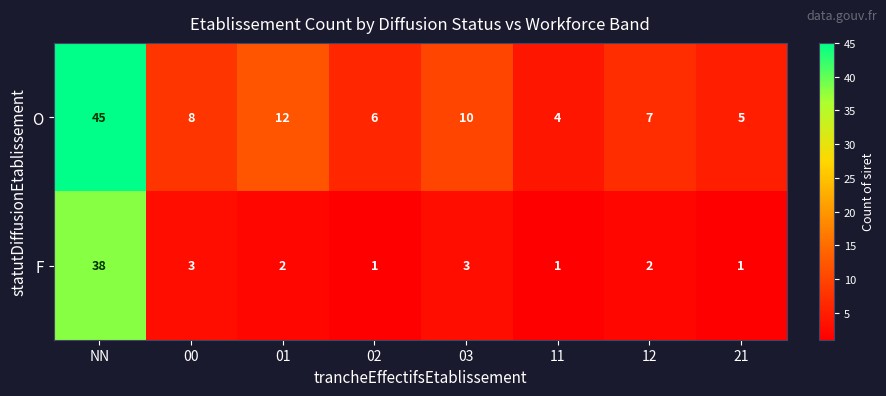

Which category has the highest value in the F series?

NN